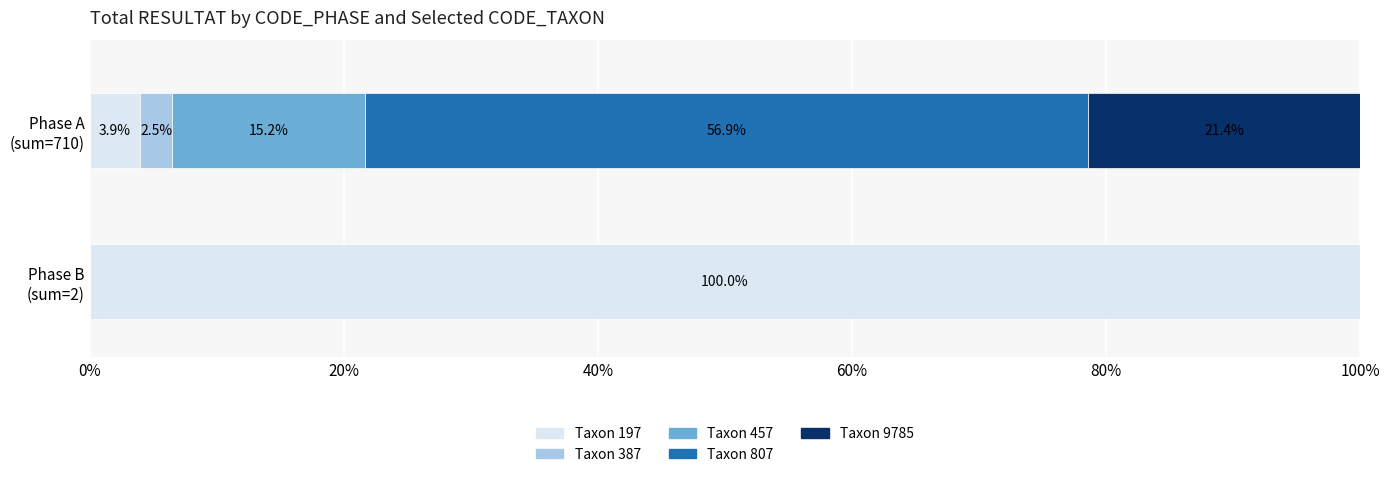

What is the difference between the maximum and minimum values in the RESULTAT_sum_197 series?

26